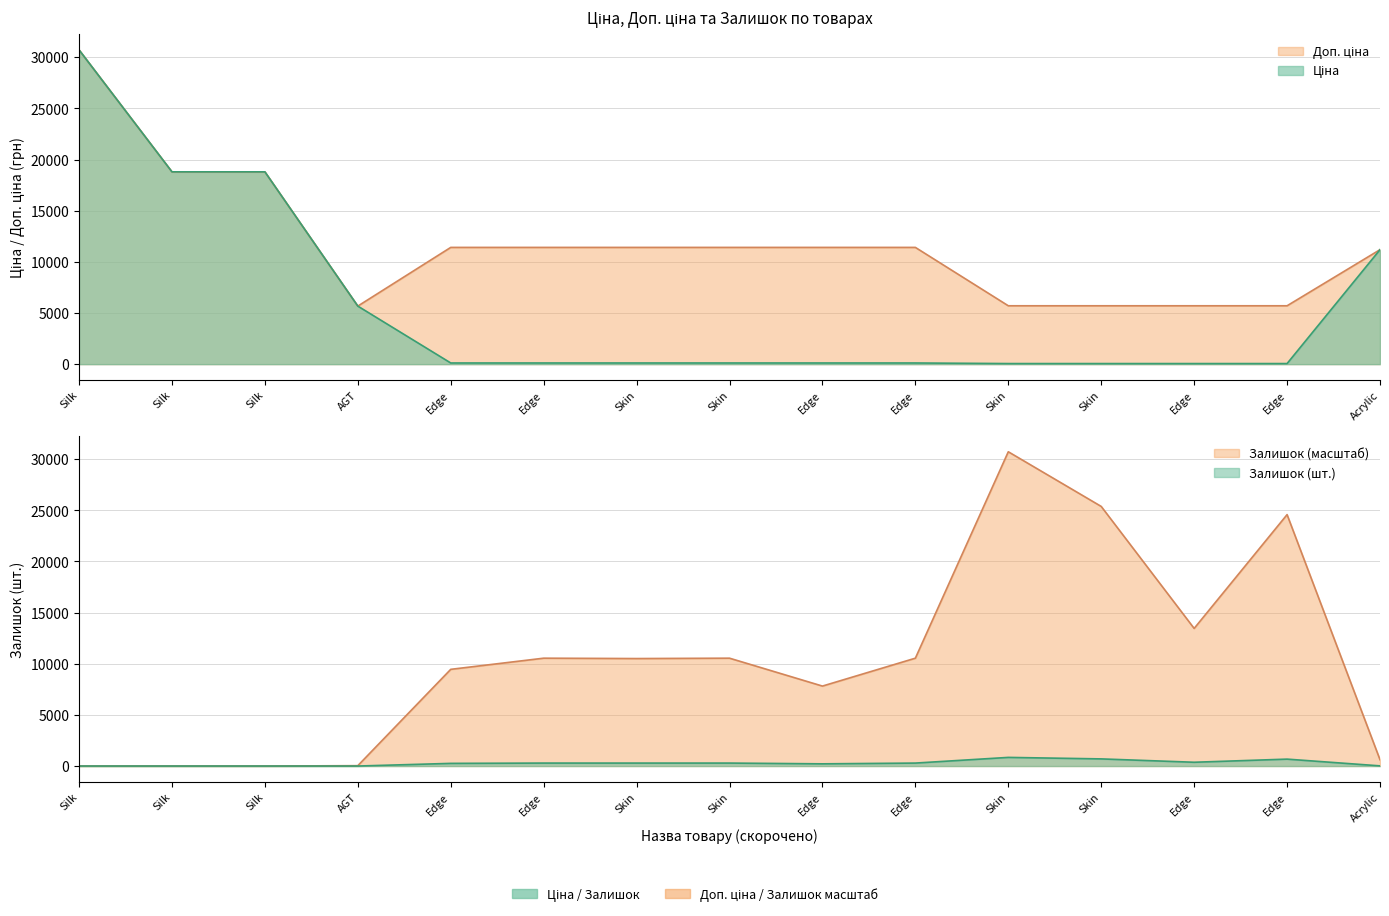

At Edge, list the series in order from smallest to largest.

Ціна, Залишок, Доп. ціна